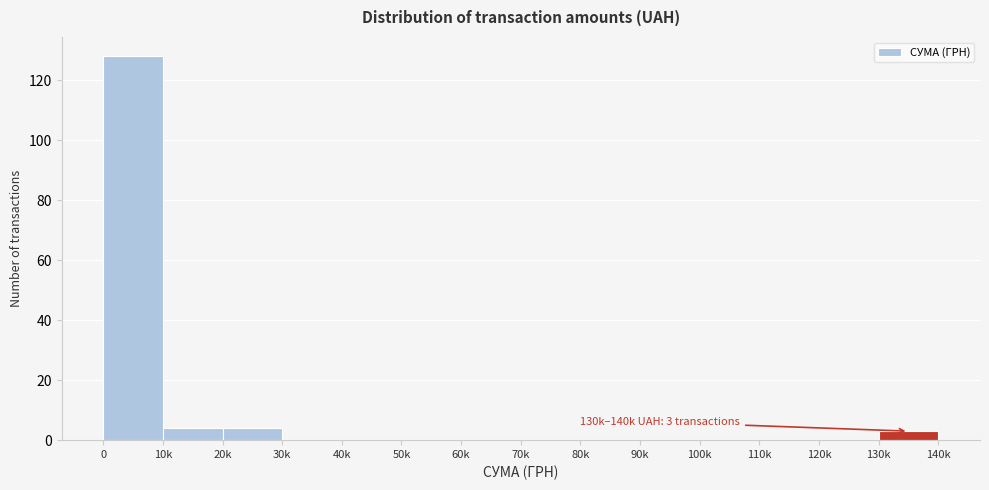

Reading right to left, transcribe all the data shown in this chart.

130k=3	120k=0	110k=0	100k=0	90k=0	80k=0	70k=0	60k=0	50k=0	40k=0	30k=0	20k=4	10k=4	0=128